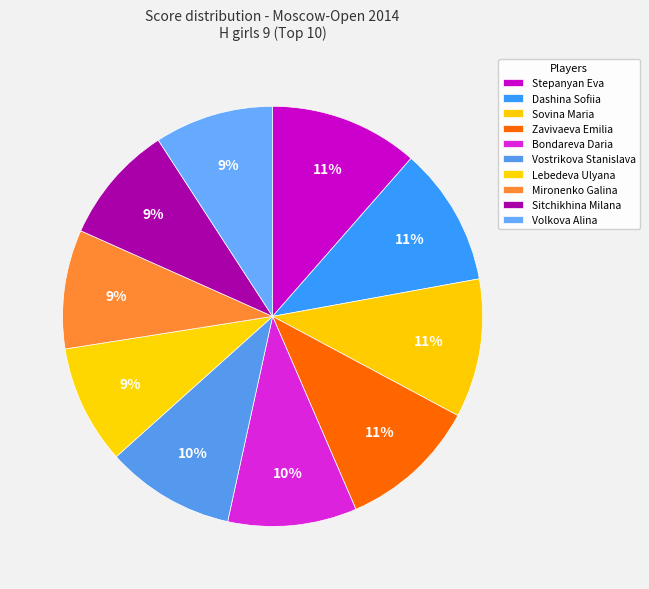

Which category has the smallest portion of the pie?

Lebedeva Ulyana